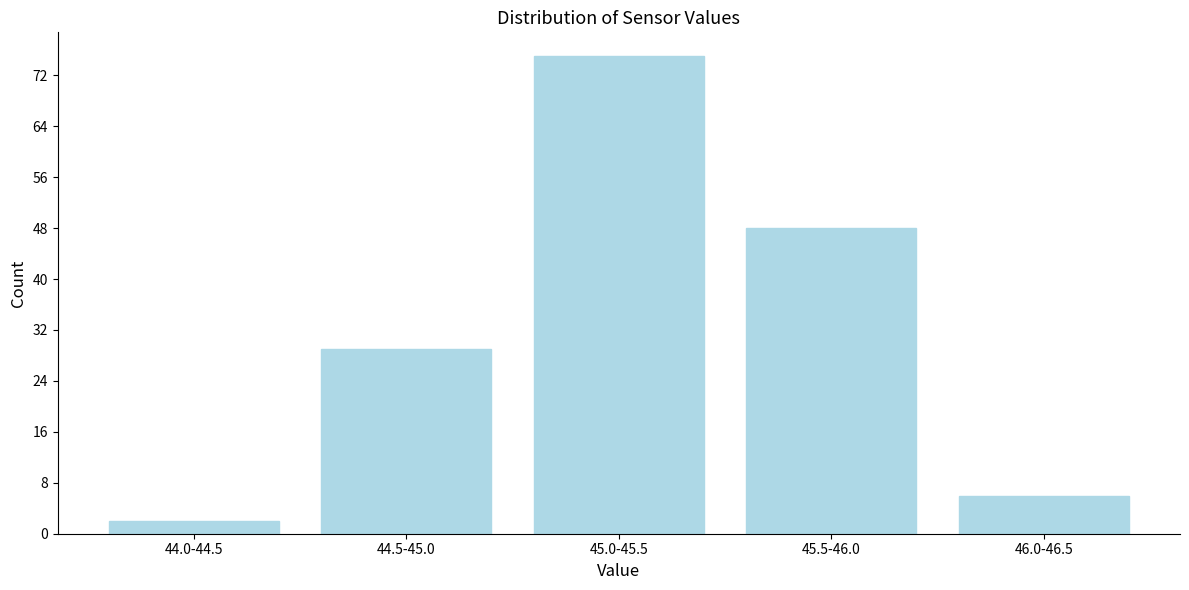

Reading left to right, list all the values displayed in this chart.

44.0-44.5=2	44.5-45.0=29	45.0-45.5=75	45.5-46.0=48	46.0-46.5=6